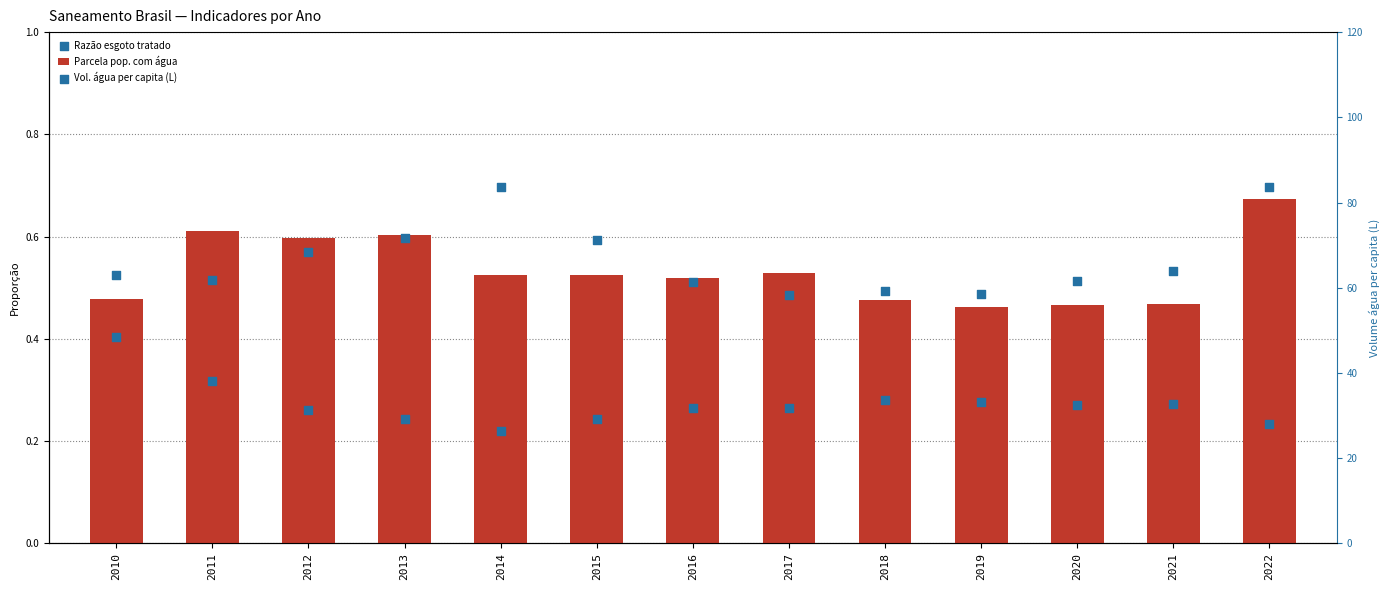

Which series contains the highest Y value?

Vol. água per capita (L)